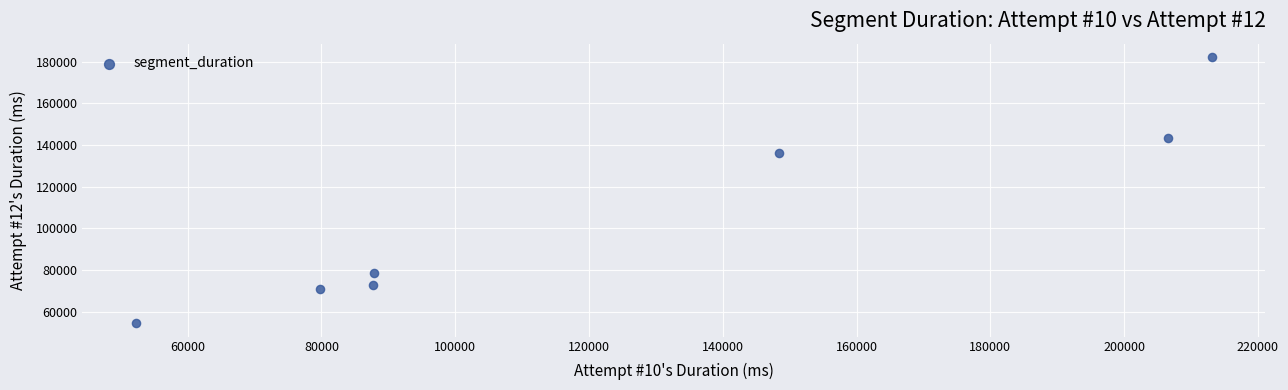

What Y value in the scatter plot is closest to 118335?

136212